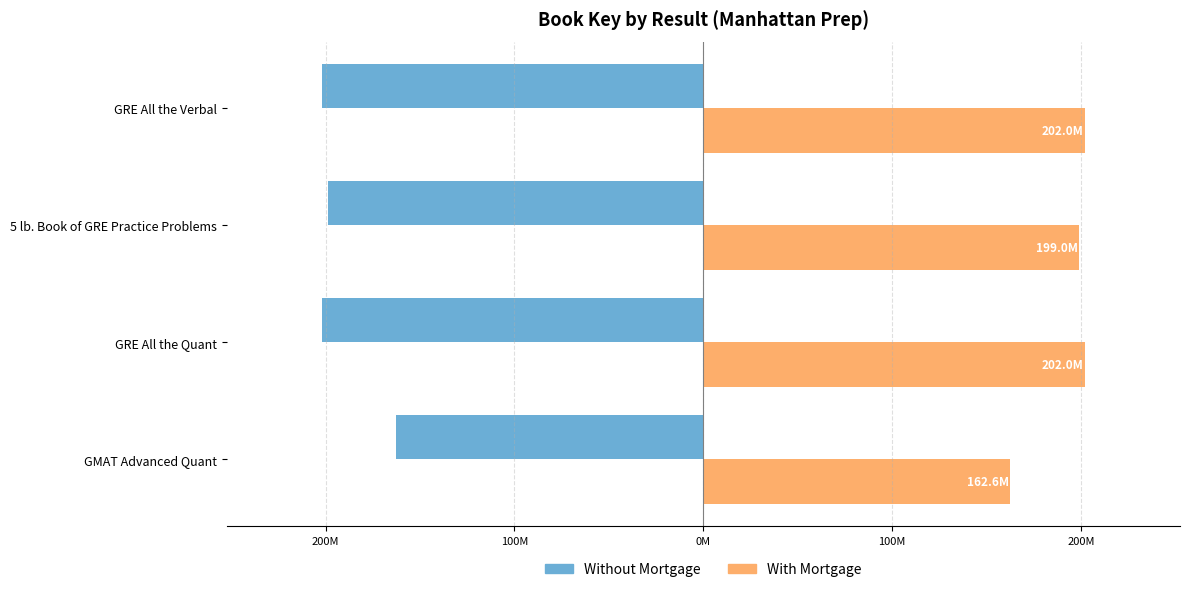

What are all the series names shown in the legend?

Without Mortgage, With Mortgage